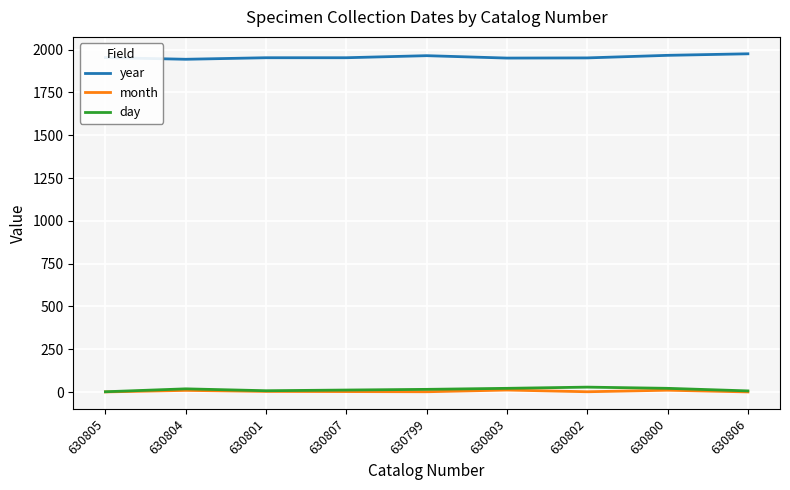

What is the spread (max minus min) of values at 630804?

1934